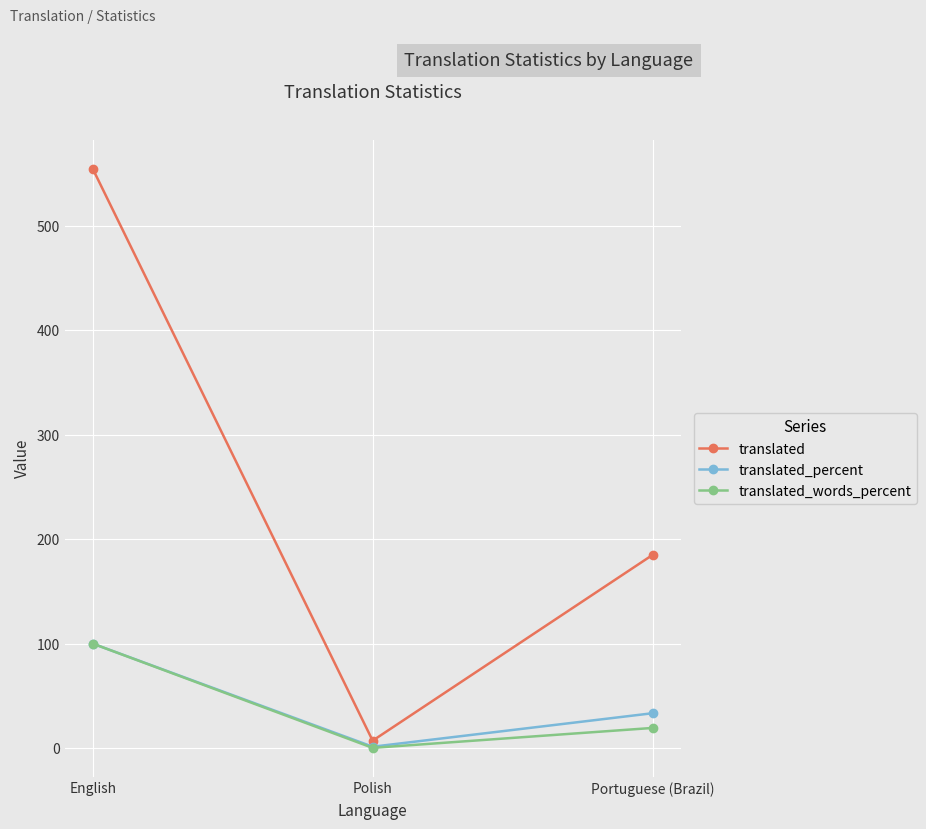

What is the lowest value of the translated_words_percent series?

0.1